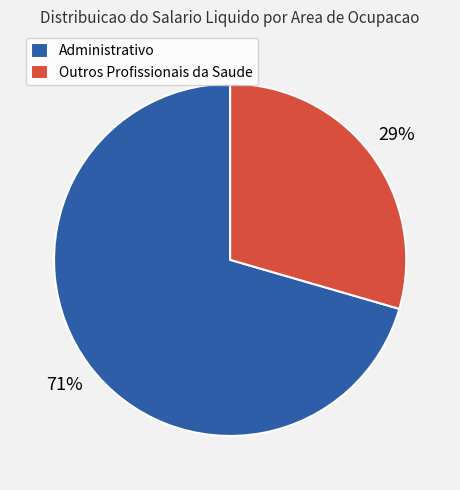

To the nearest percent, what is the average slice percentage?

50%